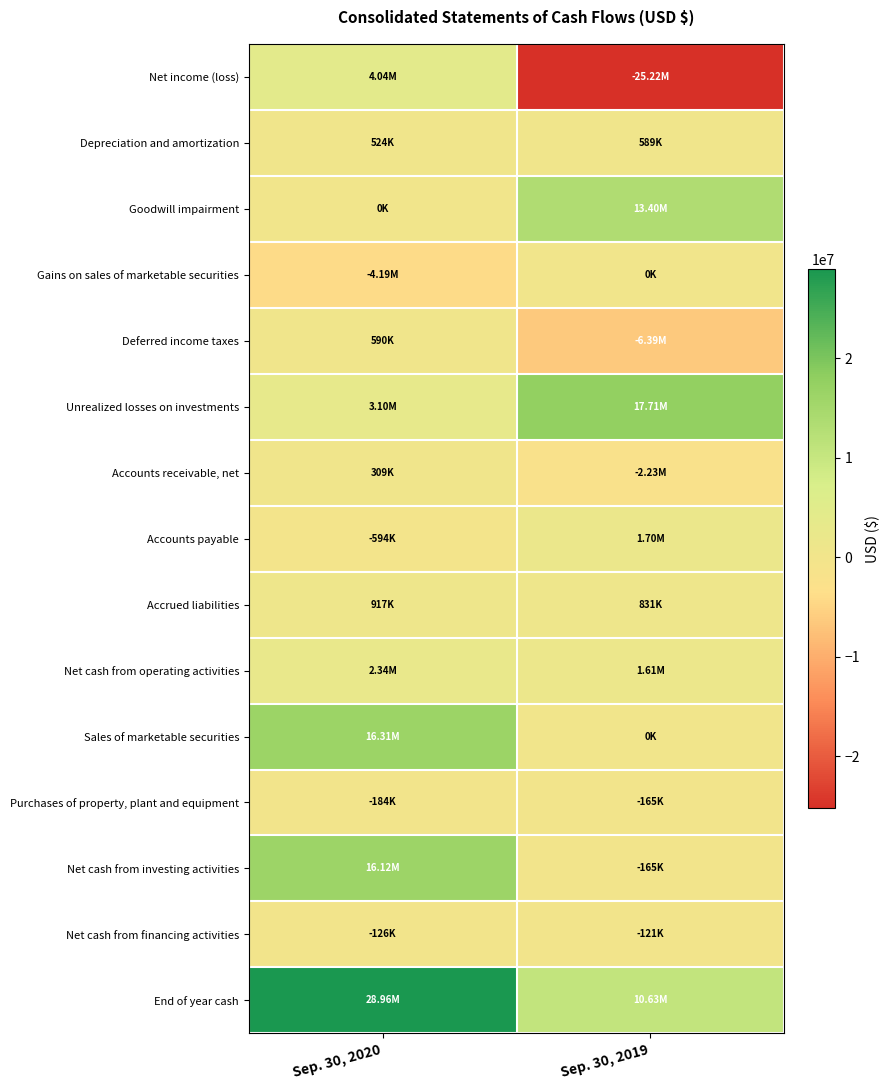

Which series changed the most between Sep. 30, 2020 and Sep. 30, 2019?

Net income (loss)